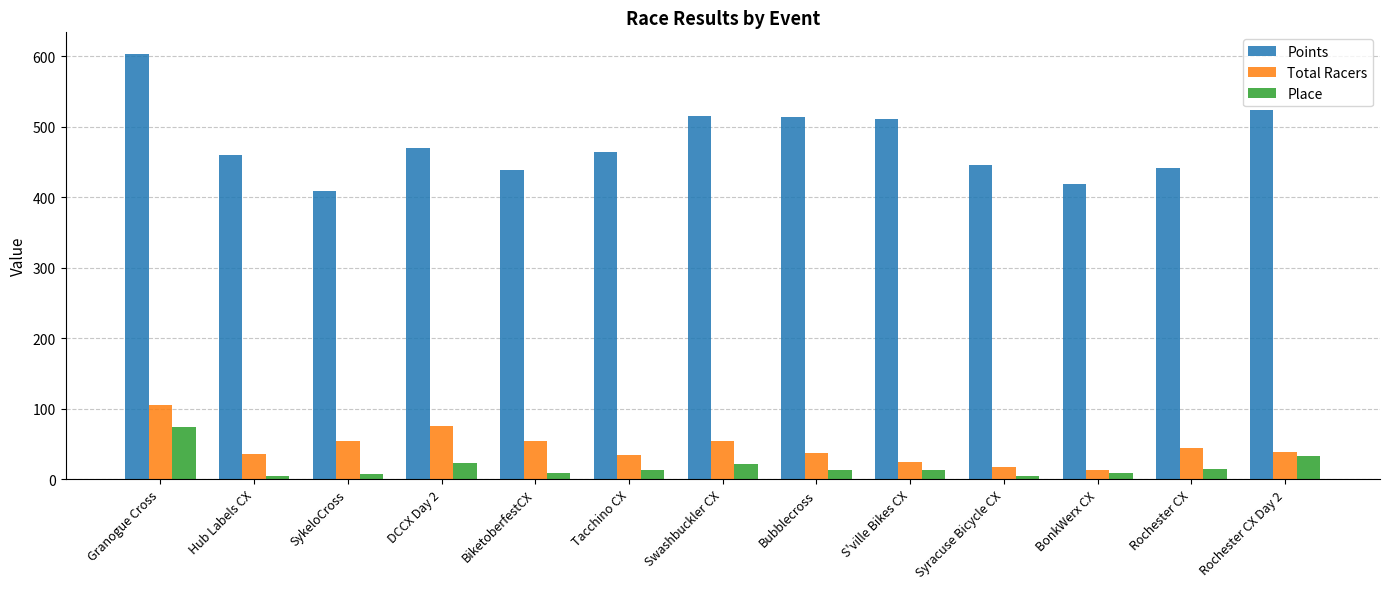

The Points series shows 767.8 at Hub Labels CX. True or false?

False